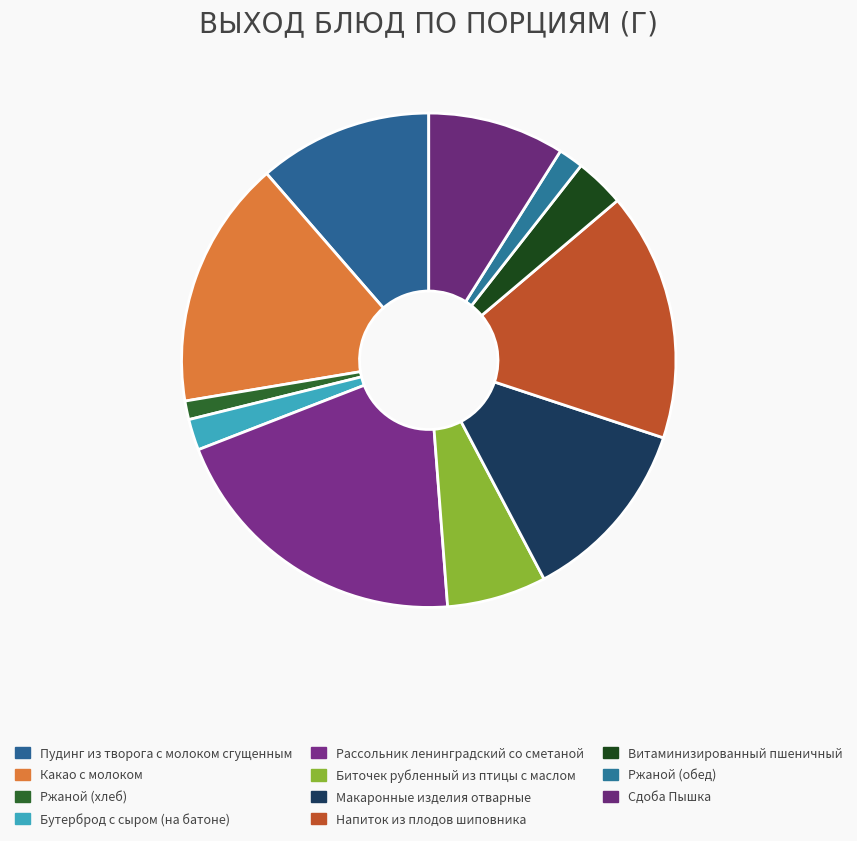

Is Макаронные изделия отварные the majority of the pie?

No